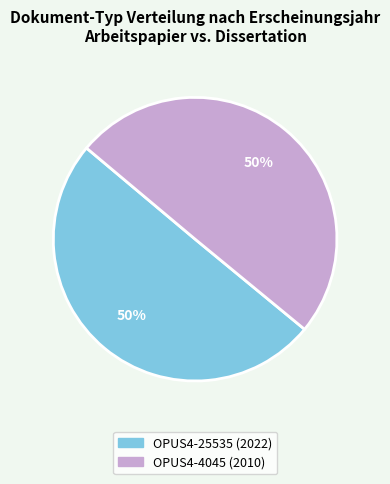

To the nearest percent, what portion does OPUS4-25535 represent?

50%